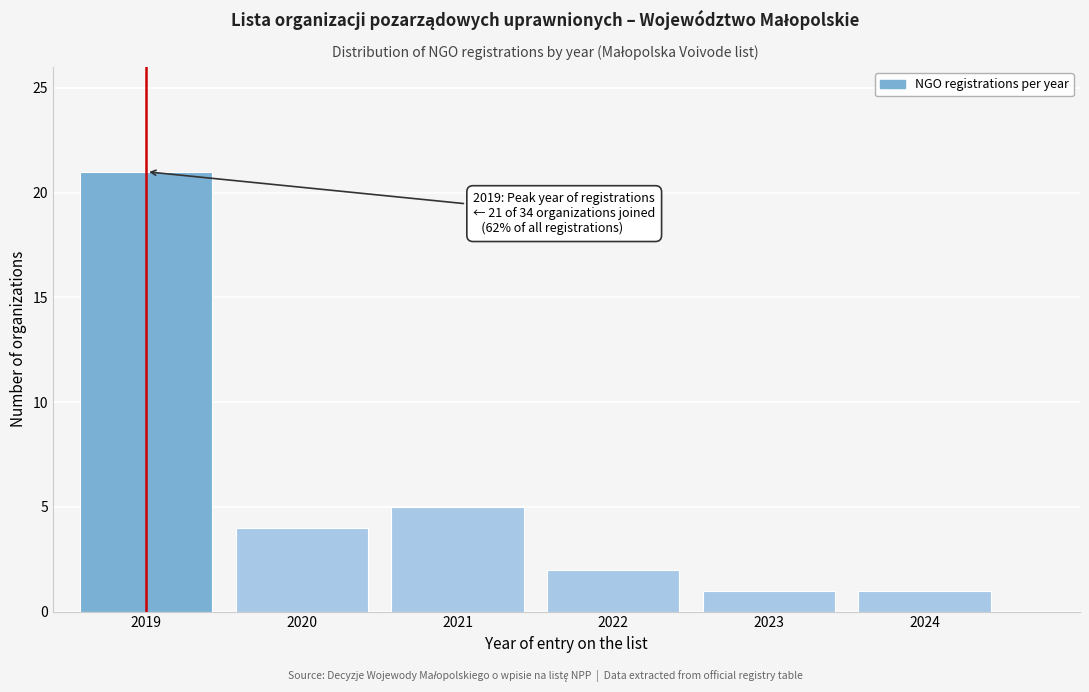

Reading right to left, what are all the values shown in this chart?

2024=1	2023=1	2022=2	2021=5	2020=4	2019=21